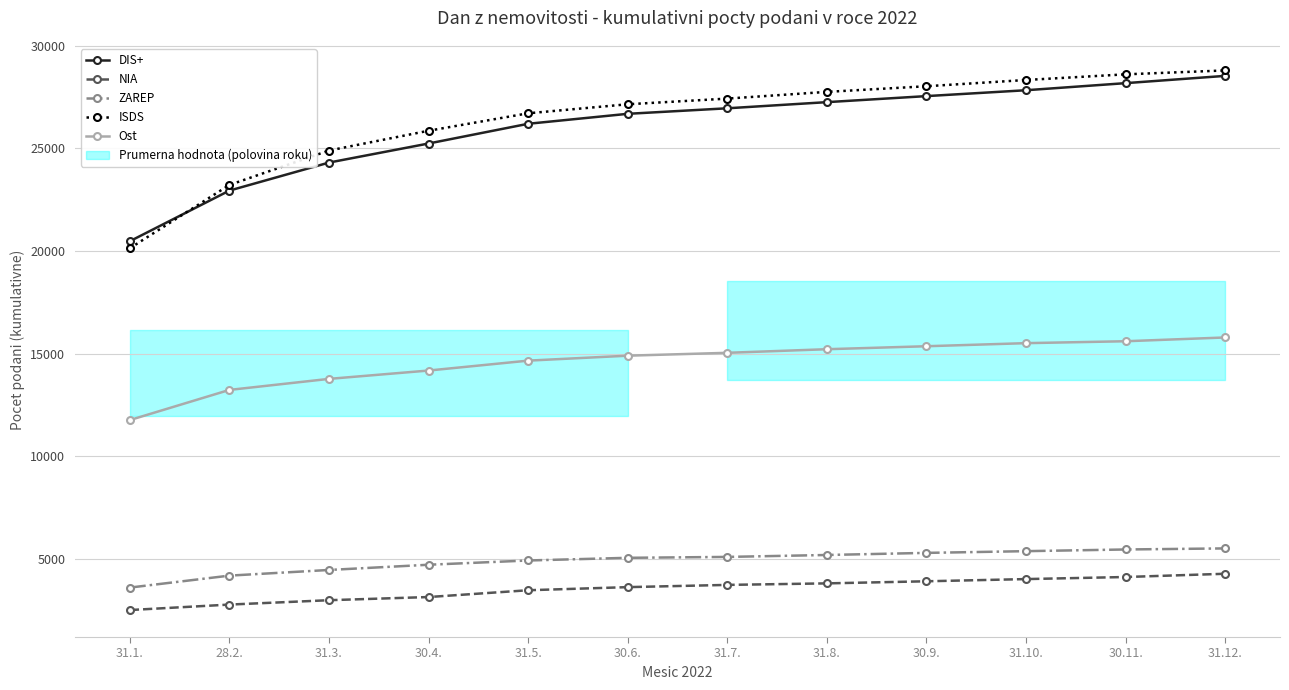

Reading left to right, what are all the values shown in this chart?

DIS+: 31.1.=20476	28.2.=22941	31.3.=24305	30.4.=25233	31.5.=26193	30.6.=26678	31.7.=26947	31.8.=27246	30.9.=27540	31.10.=27826	30.11.=28171	31.12.=28525
NIA: 31.1.=2526	28.2.=2792	31.3.=3005	30.4.=3159	31.5.=3490	30.6.=3641	31.7.=3750	31.8.=3824	30.9.=3926	31.10.=4033	30.11.=4134	31.12.=4292
ZAREP: 31.1.=3619	28.2.=4201	31.3.=4477	30.4.=4731	31.5.=4938	30.6.=5068	31.7.=5112	31.8.=5206	30.9.=5308	31.10.=5392	30.11.=5474	31.12.=5526
ISDS: 31.1.=20134	28.2.=23216	31.3.=24891	30.4.=25854	31.5.=26704	30.6.=27143	31.7.=27419	31.8.=27746	30.9.=28020	31.10.=28325	30.11.=28600	31.12.=28790
Ost: 31.1.=11772	28.2.=13240	31.3.=13777	30.4.=14183	31.5.=14665	30.6.=14906	31.7.=15046	31.8.=15221	30.9.=15366	31.10.=15516	30.11.=15609	31.12.=15793